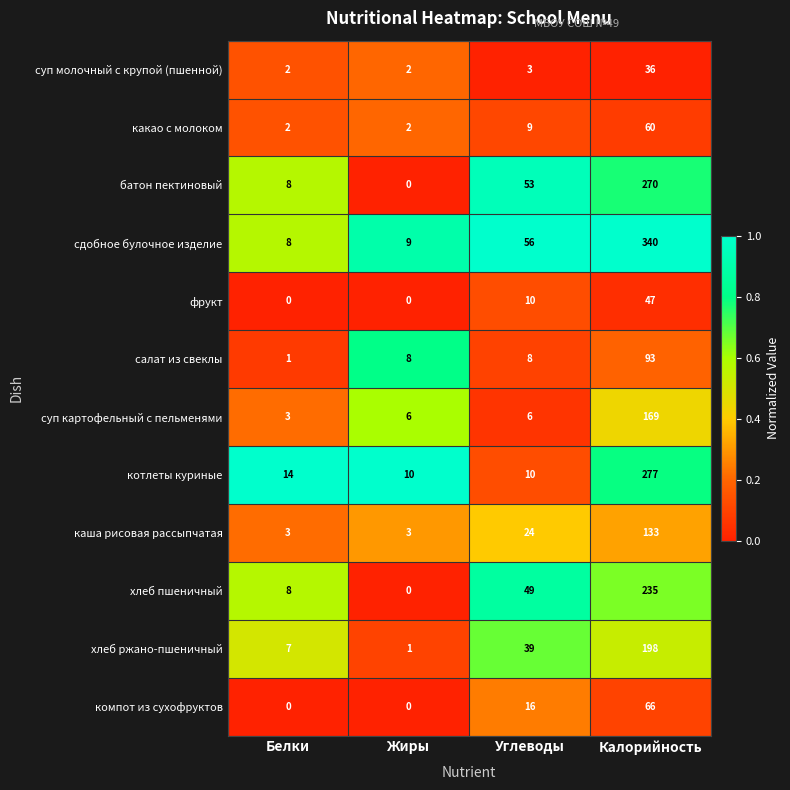

What is the highest value of the фрукт series?

47